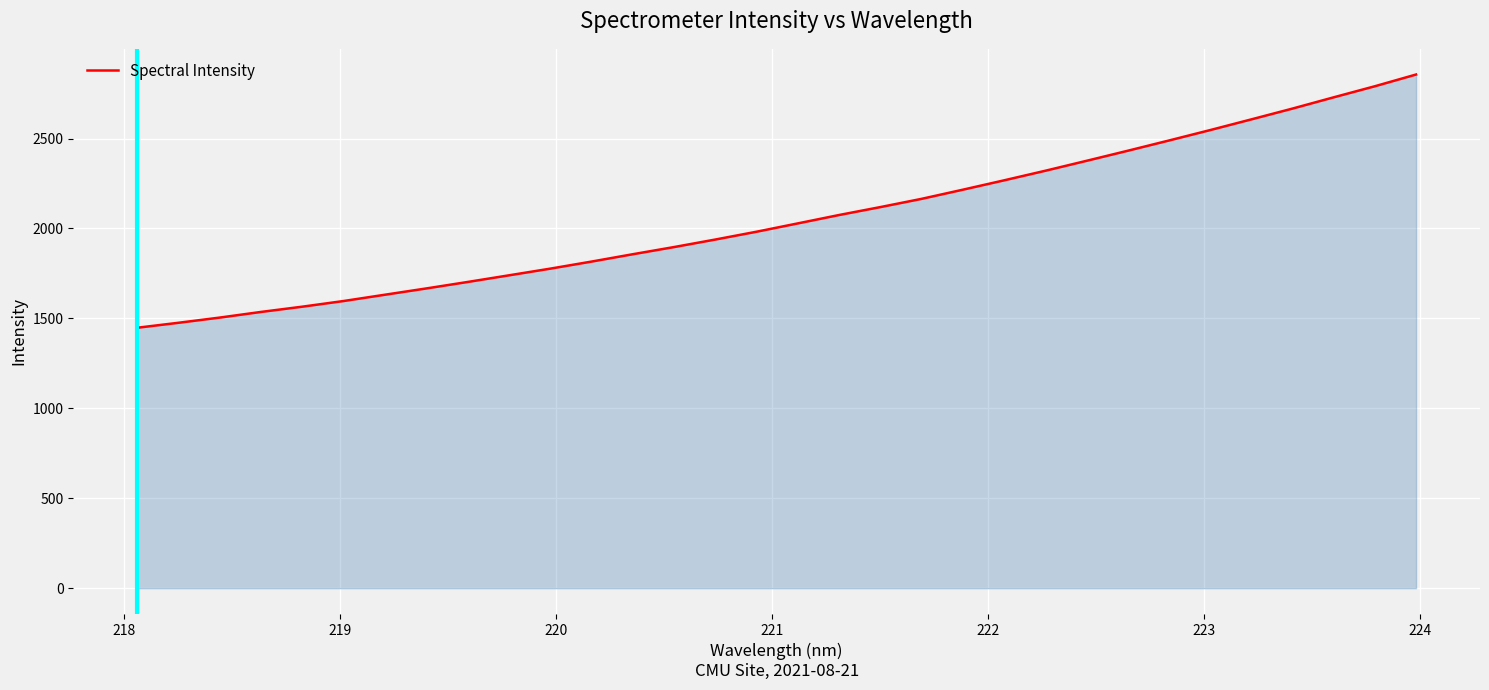

What is the smallest value displayed?

1448.2